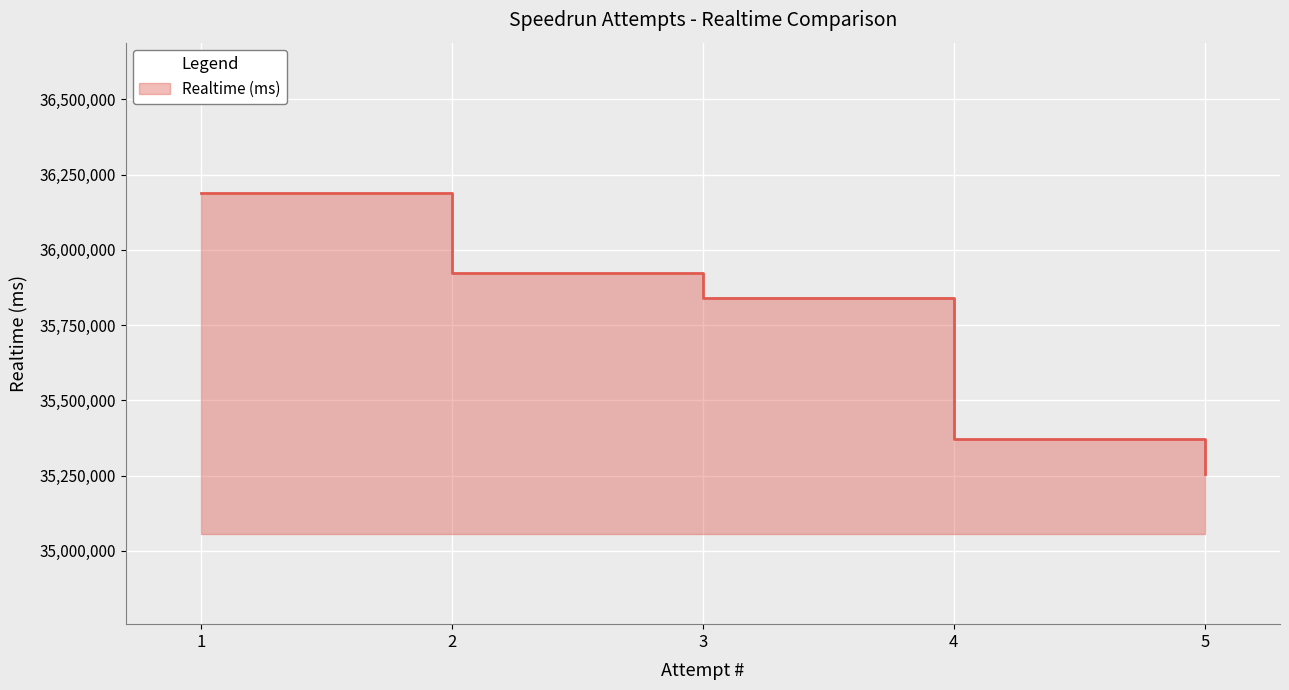

Approximately how many times larger is the value at 2 compared to 3?

1.0